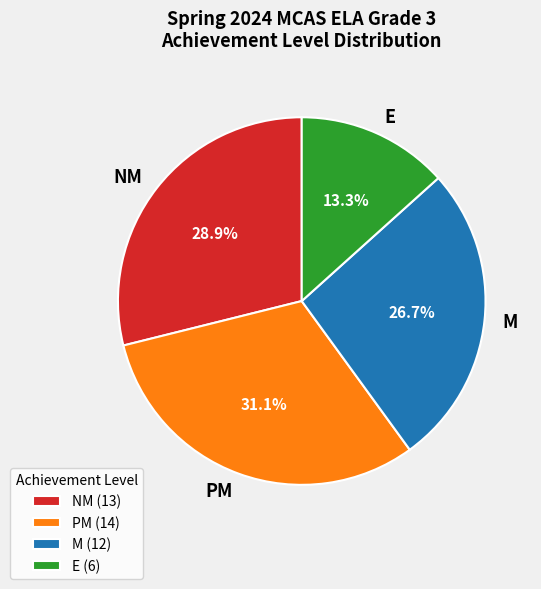

Is PM the majority of the pie?

No